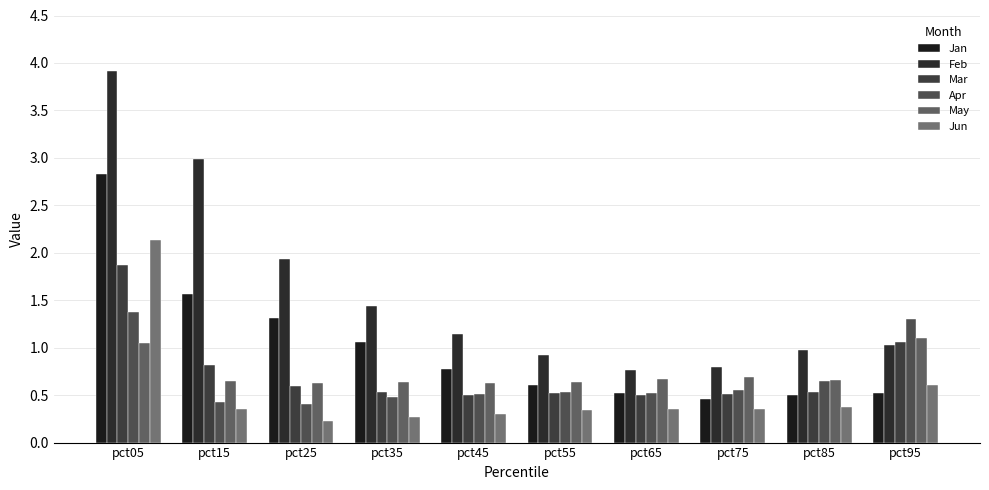

Is the value of Jun at pct85 greater than the value of Jan at pct05?

No